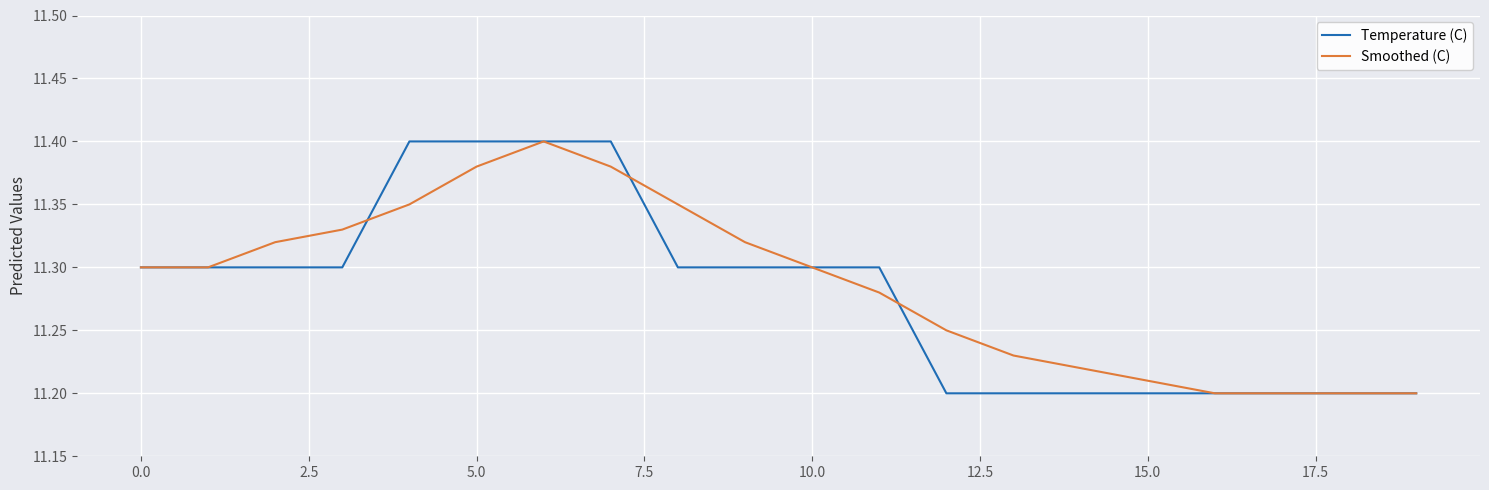

Is it true that Smoothed (C) equals 19.6 at 5.0?

False